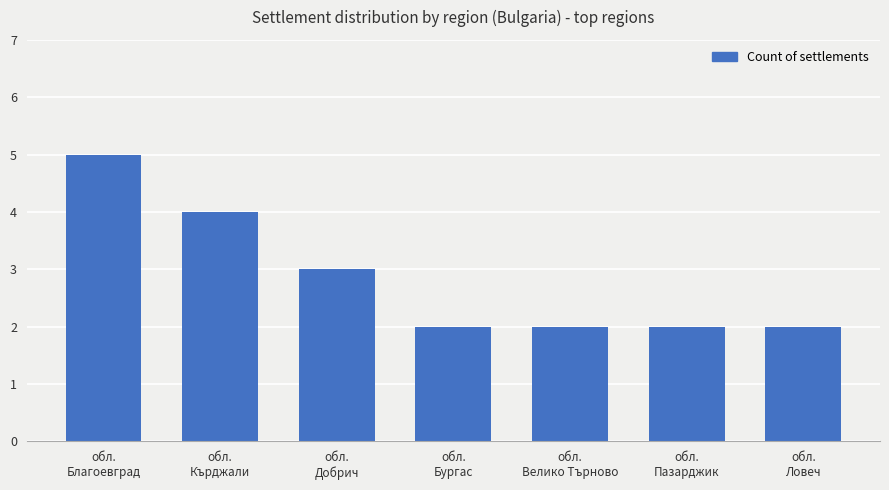

What is the greatest value displayed?

5